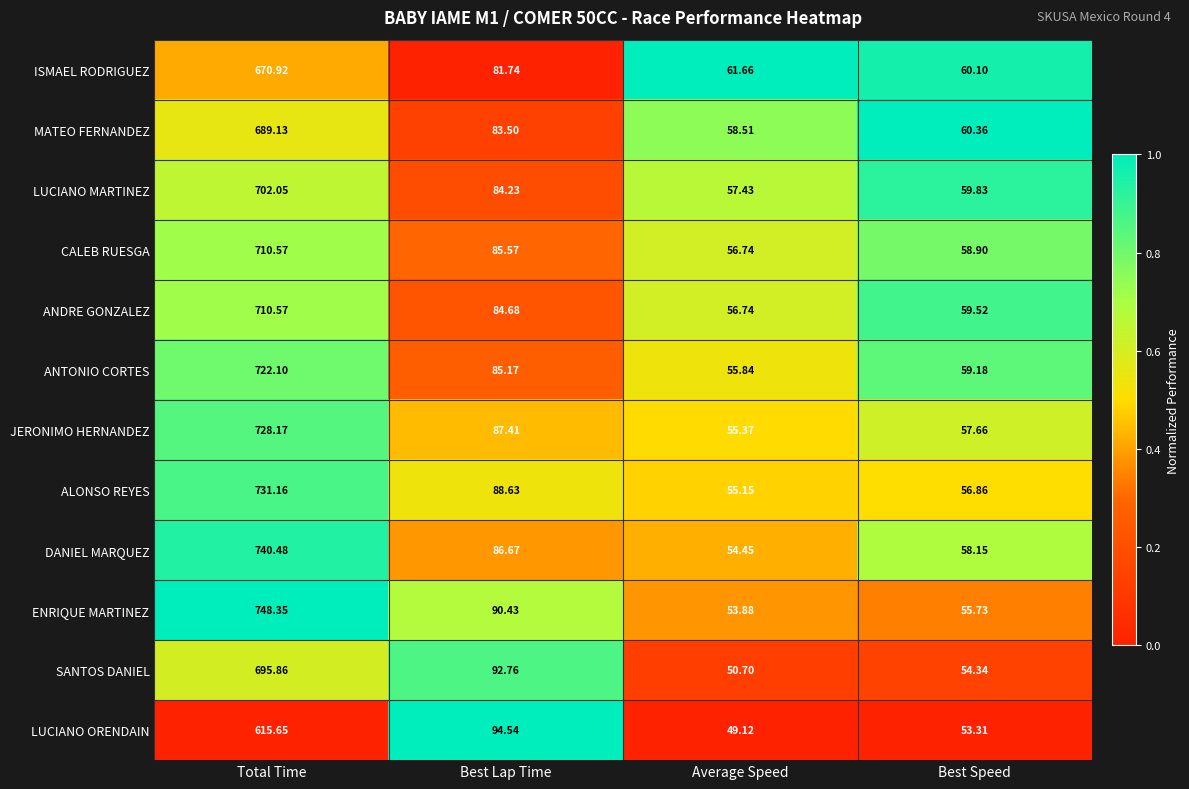

Which category has the highest value across all series?

Total Time